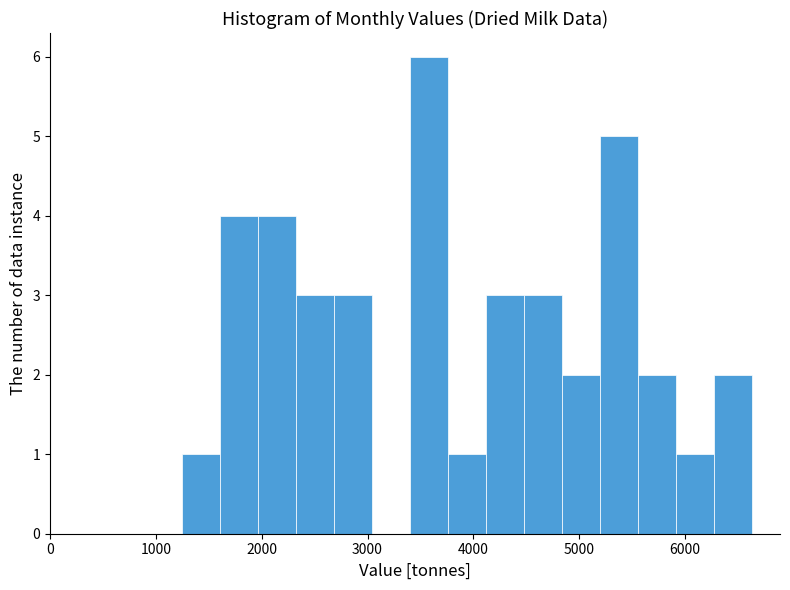

Around what value on the x-axis is the tallest bar? Give the approximate position of its centre, as read against the axis.

3600